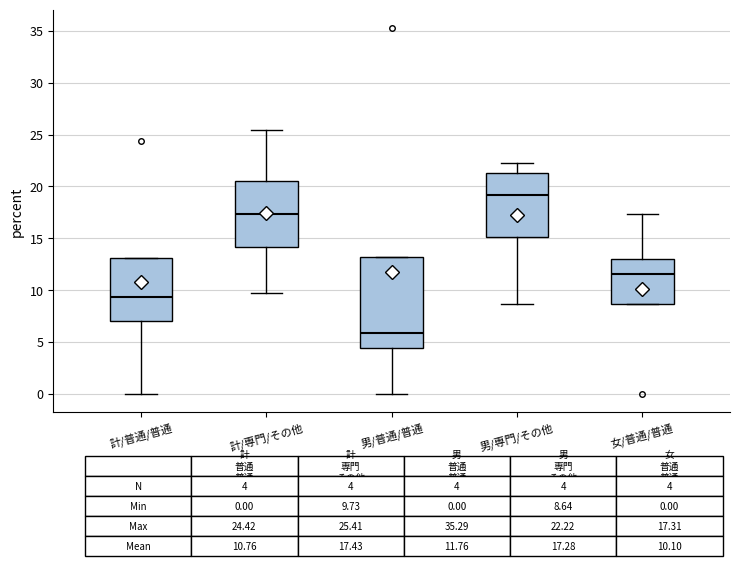

Where does the median line of the box for 男/普通/普通 sit on the y-axis? The values are not printed on the chart, so give them approximately, as read against the axis.

6.0